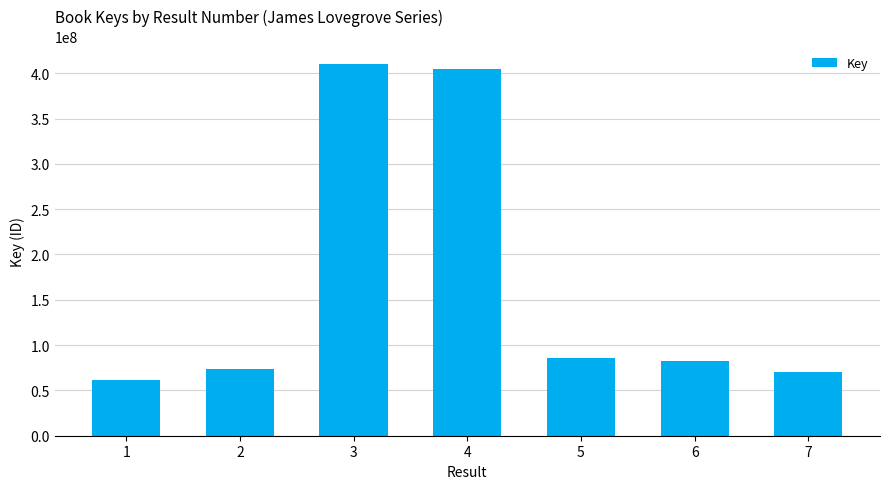

Approximately how many times larger is the value at 3 compared to 7?

5.8